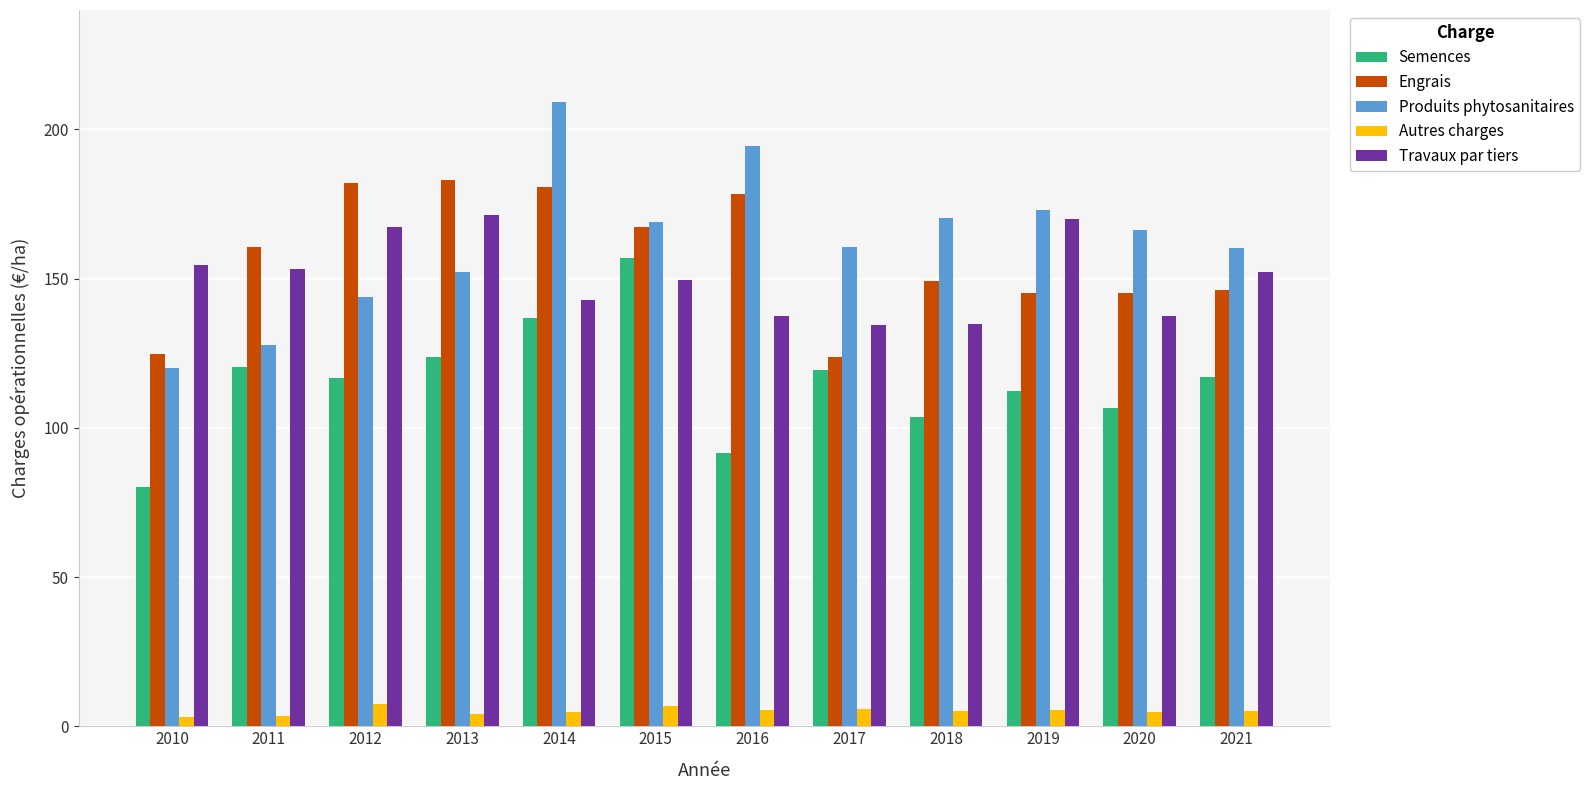

What is the greatest value displayed?

209.1